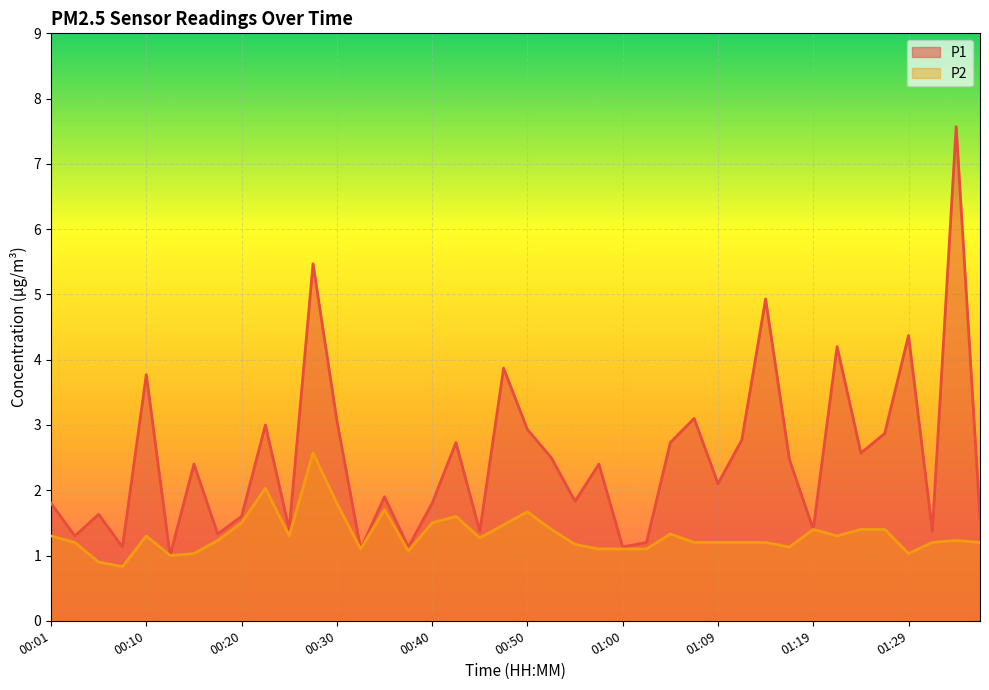

Which series changed the most between 01:17 and 01:24?

P2